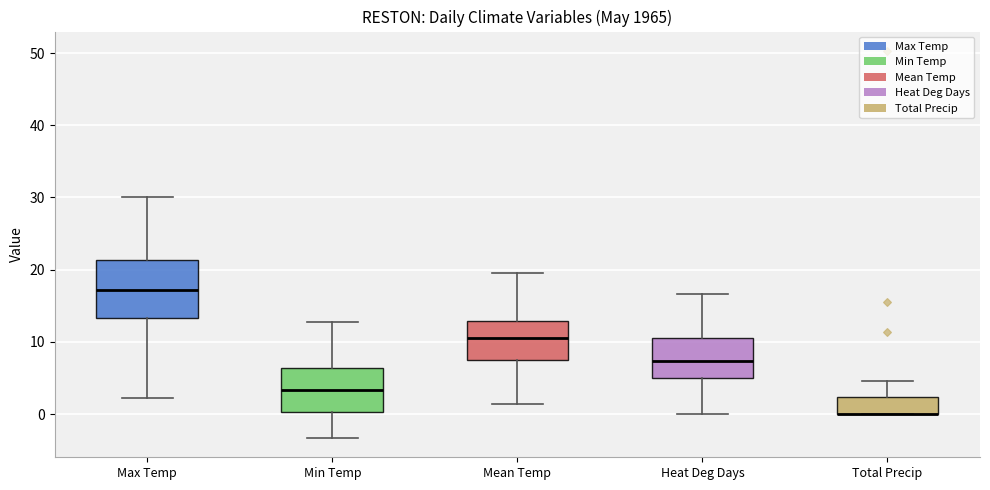

Where is the upper edge of the box for Min Temp on the y-axis? The values are not printed on the chart, so give them approximately, as read against the axis.

6